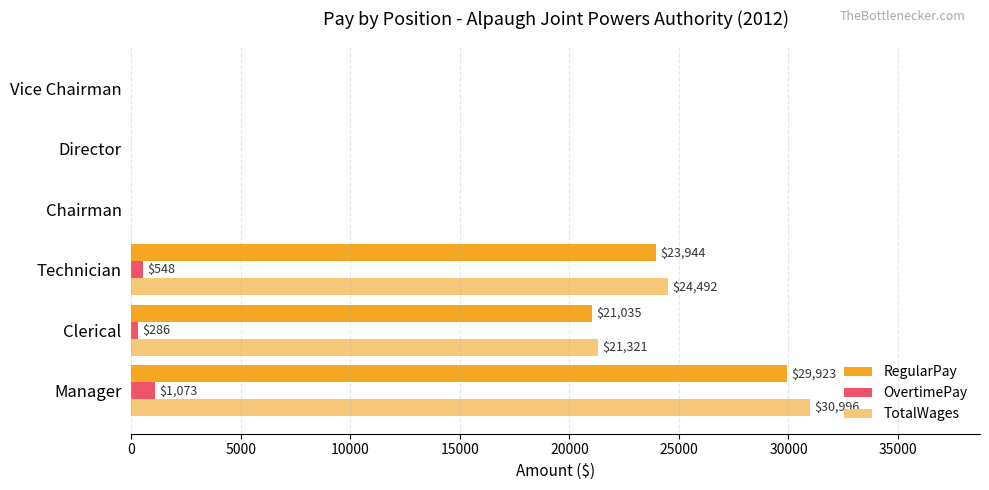

How many data points does each series have?

6